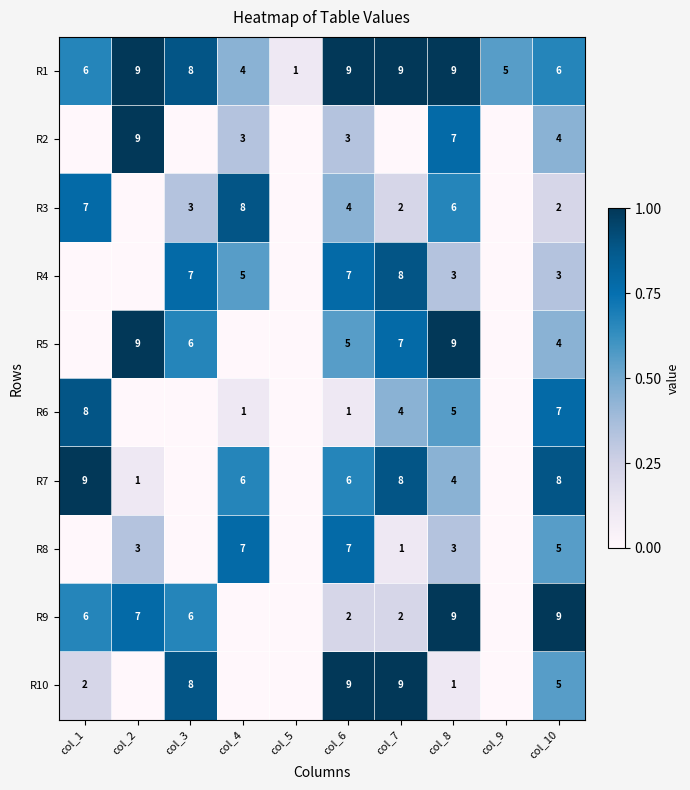

Count the number of categories in the chart.

10